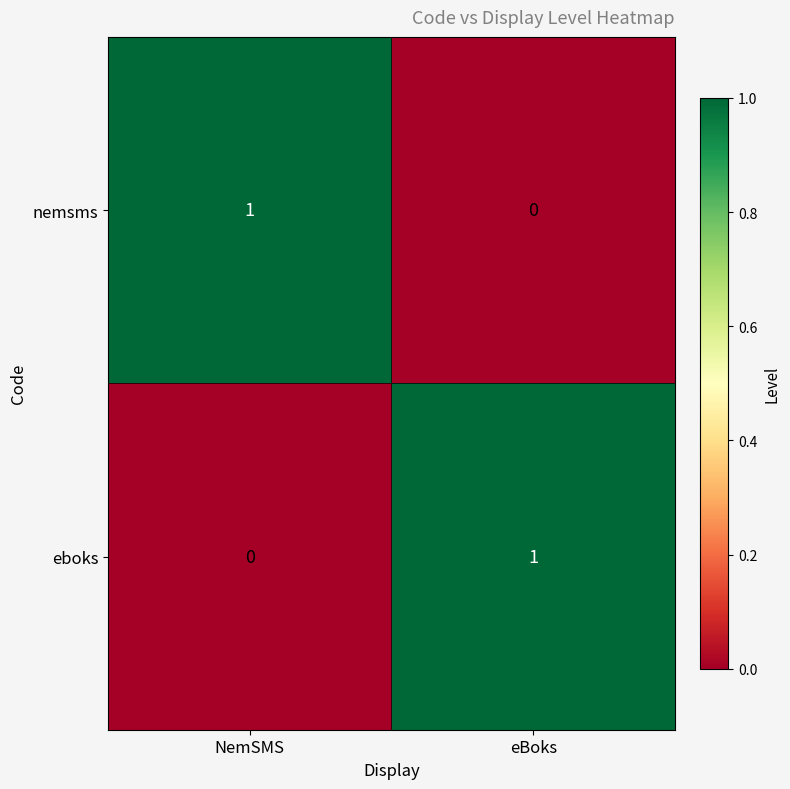

True or false: nemsms has a value of 0 at eBoks.

True